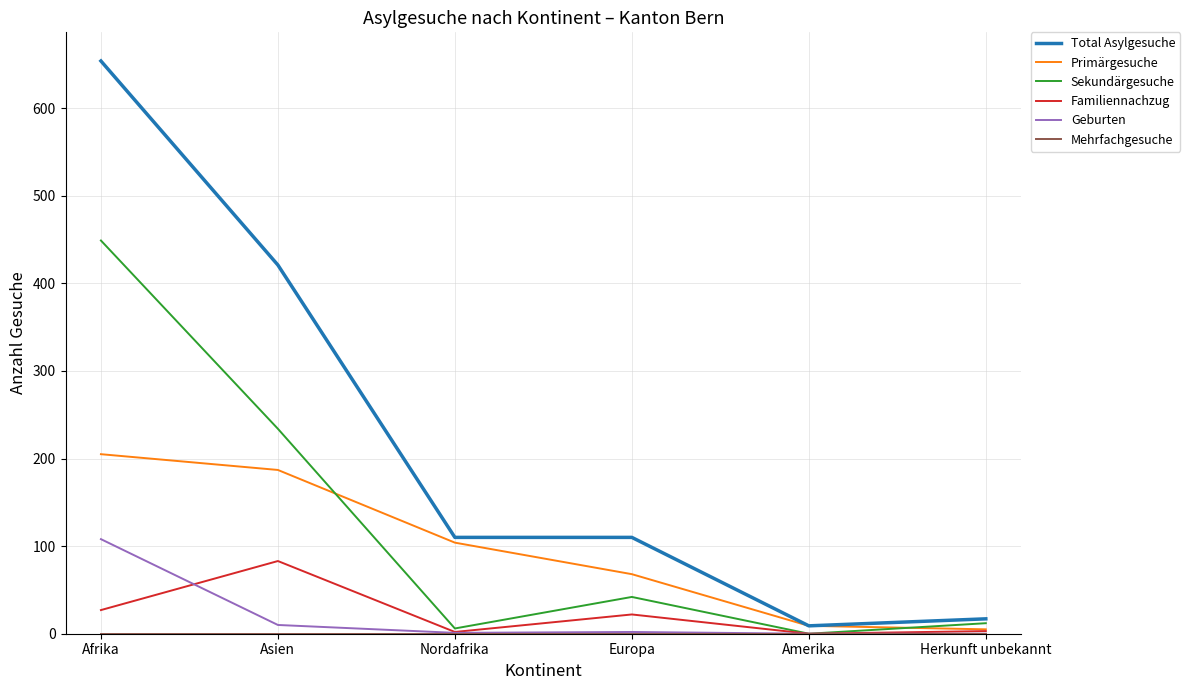

What is the spread (max minus min) of values at Herkunft unbekannt?

17